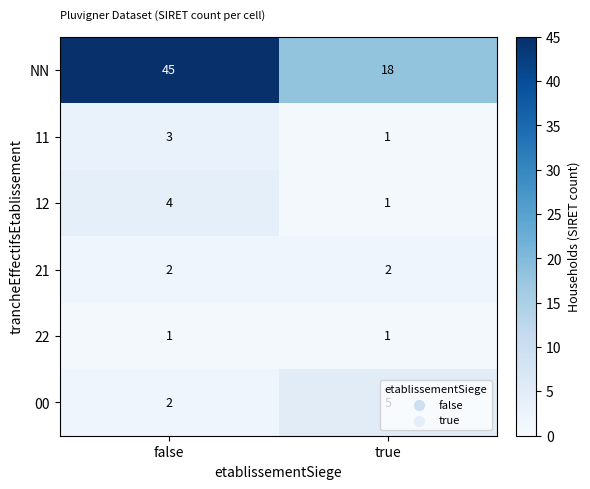

What value does the NN series have at false?

45